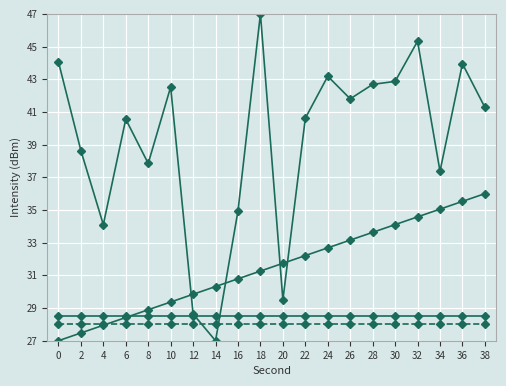

The value of second at 24 is 32.7. True or false?

True